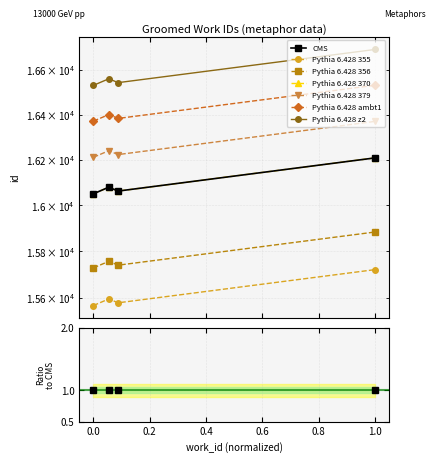

The value at 1.0 is 25719.1. True or false?

False